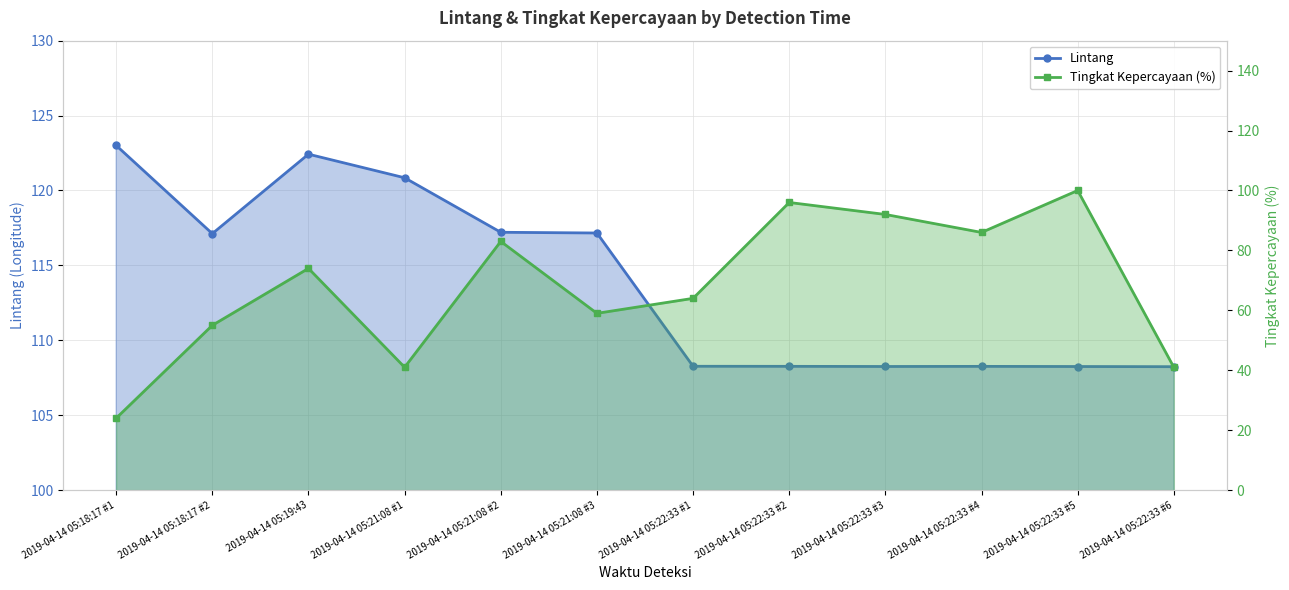

What is the difference between the highest and lowest values at 2019-04-14 05:19:43?

48.4